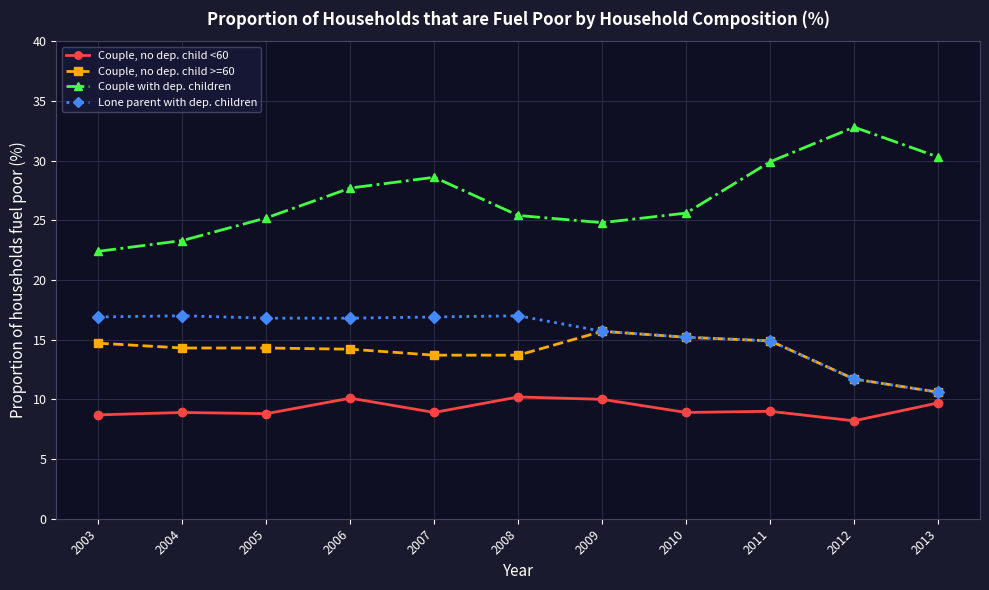

How many distinct data groups are displayed?

4